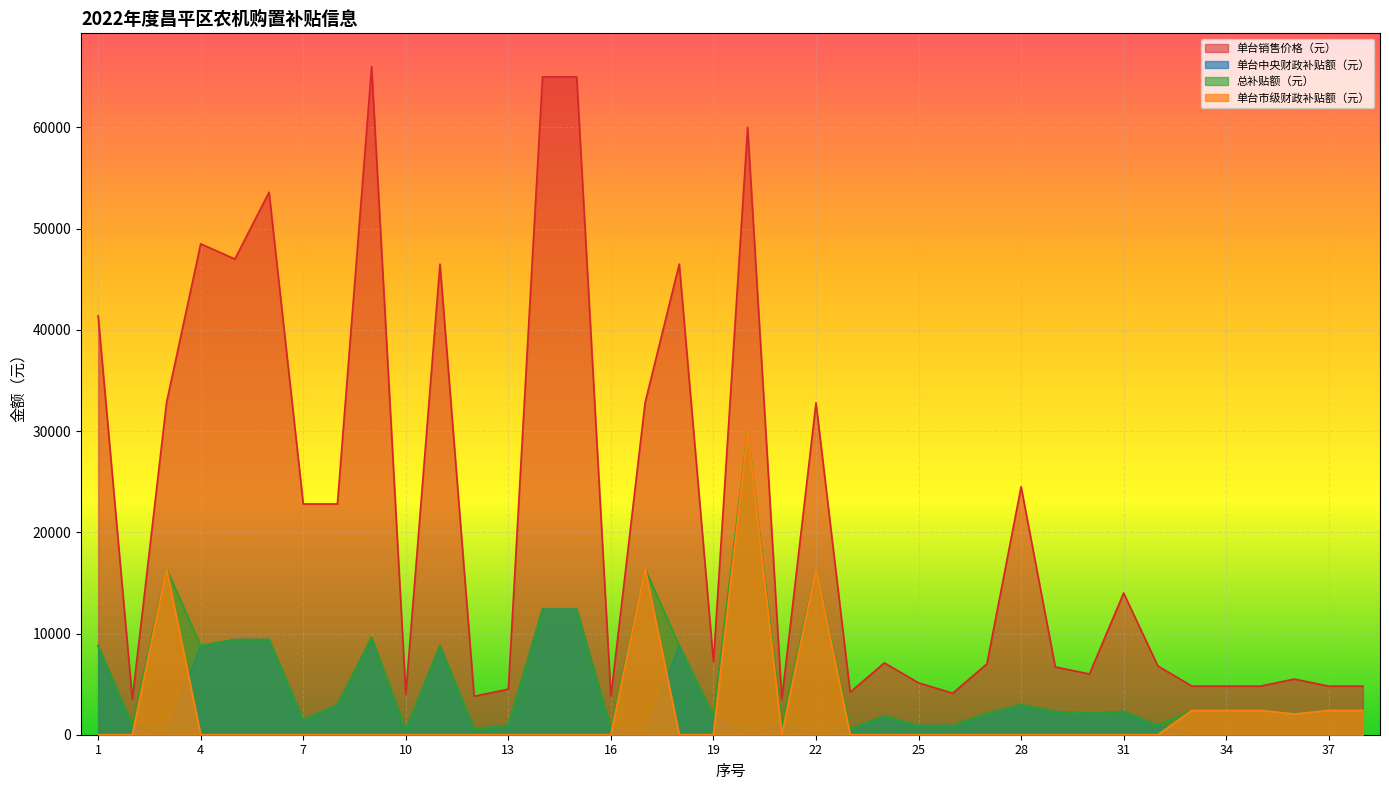

How many data points in 总补贴额（元） are above 2400?

15